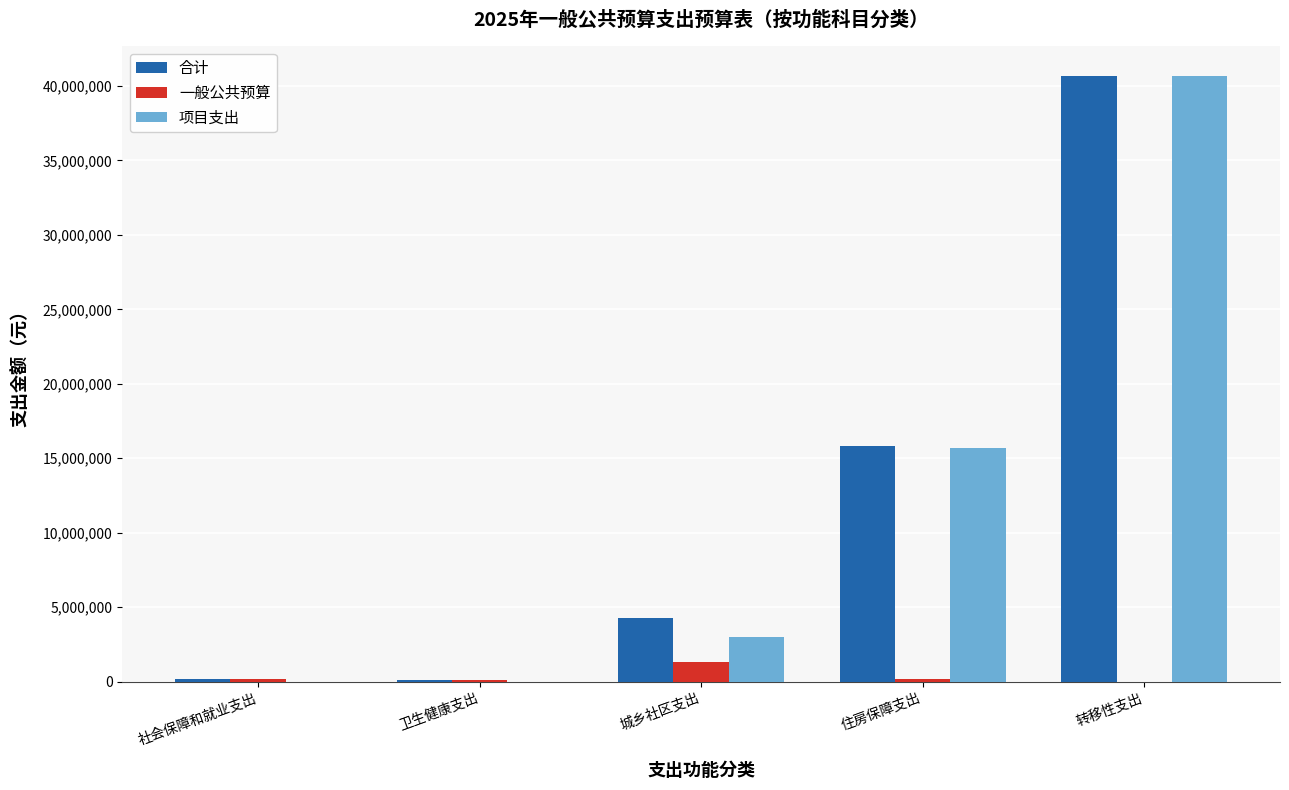

What is the approximate value of 一般公共预算 at 城乡社区支出?

1287027.1